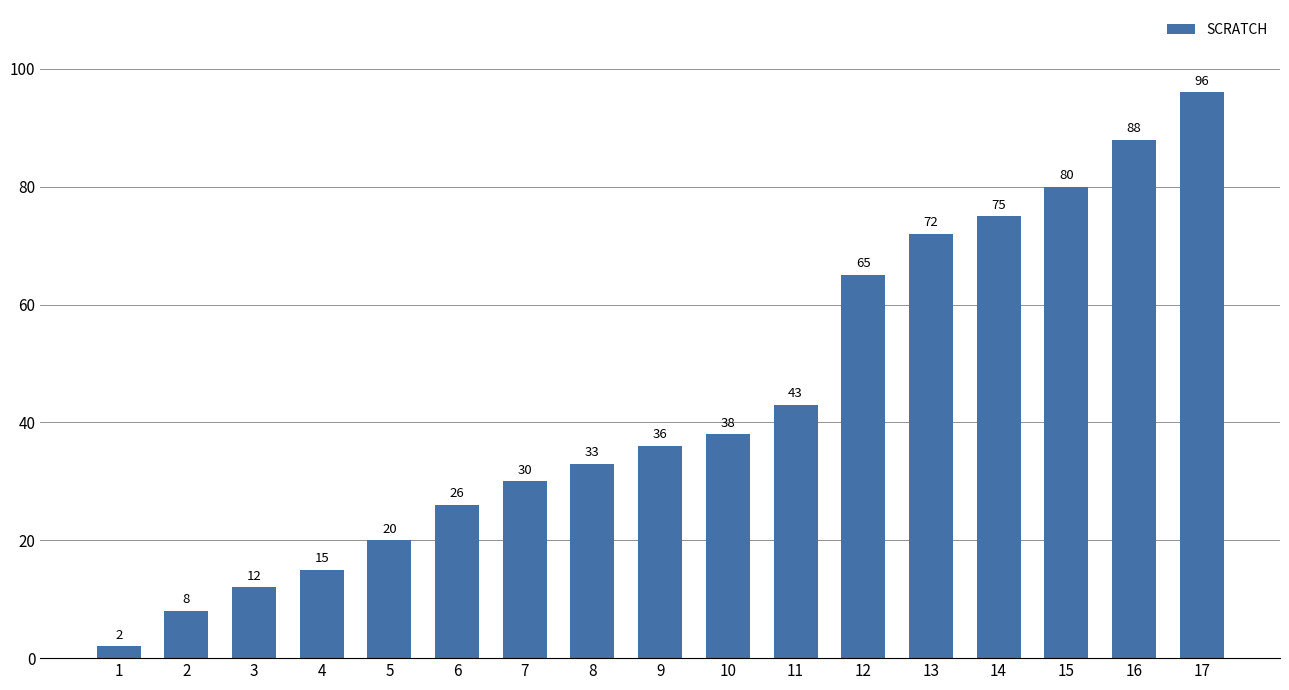

True or false: the data shows 29 at 13.

False